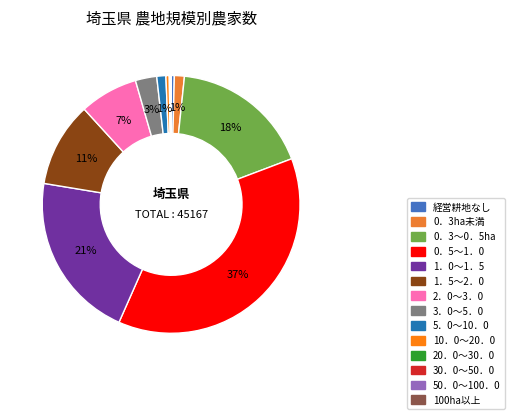

Does 10．0～20．0 account for over 50% of the chart?

No